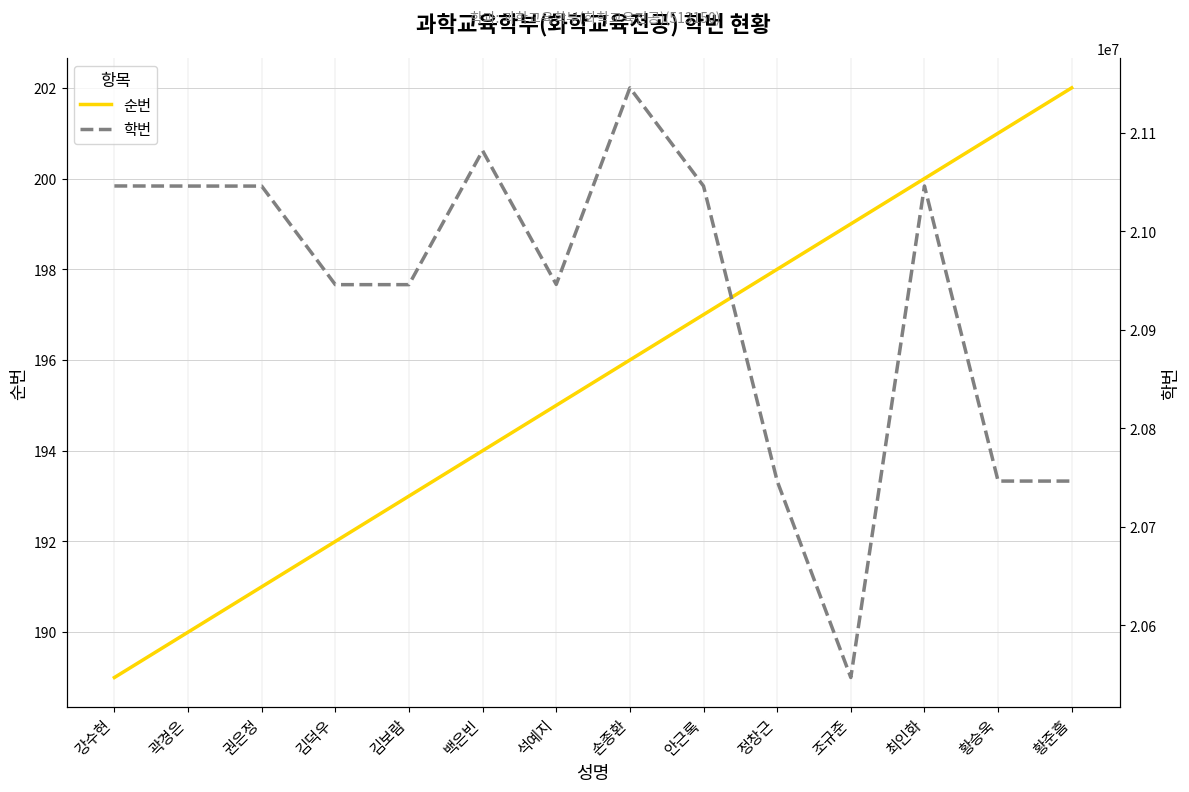

Reading left to right, what are all the values shown in this chart?

순번: 강수현=189	곽경은=190	권은정=191	김덕우=192	김보람=193	백은빈=194	석예지=195	손종환=196	안근록=197	정창근=198	조규준=199	최인화=200	황승욱=201	황준흠=202
학번: 강수현=21046013	곽경은=21045917	권은정=21045894	김덕우=20945814	김보람=20945830	백은빈=21081803	석예지=20946059	손종환=21145639	안근록=21045904	정창근=20746440	조규준=20546925	최인화=21046000	황승욱=20746385	황준흠=20746369